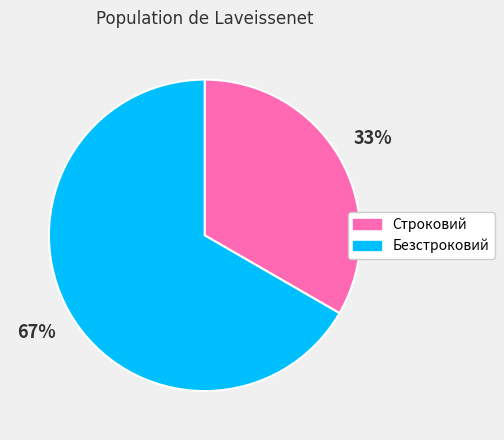

To the nearest percent, what percentage of the pie is Безстроковий?

67%